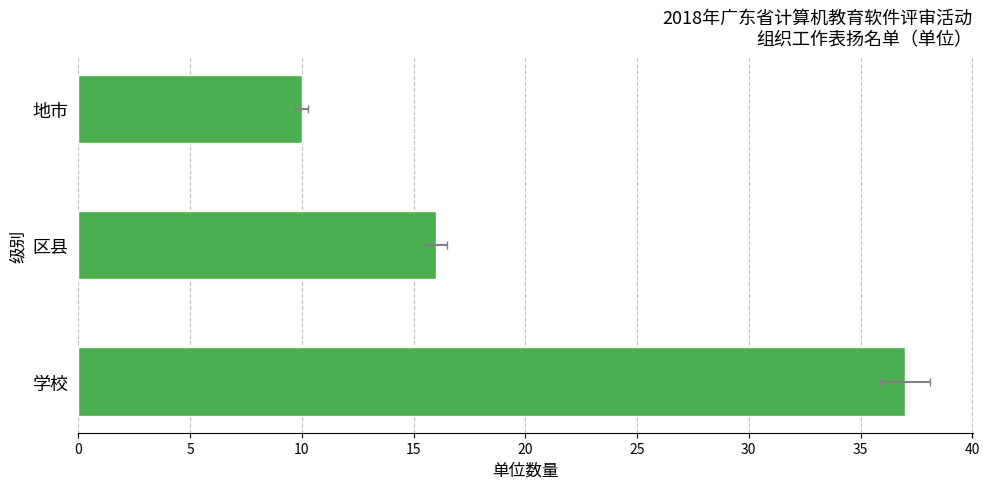

How many values are below 16?

1